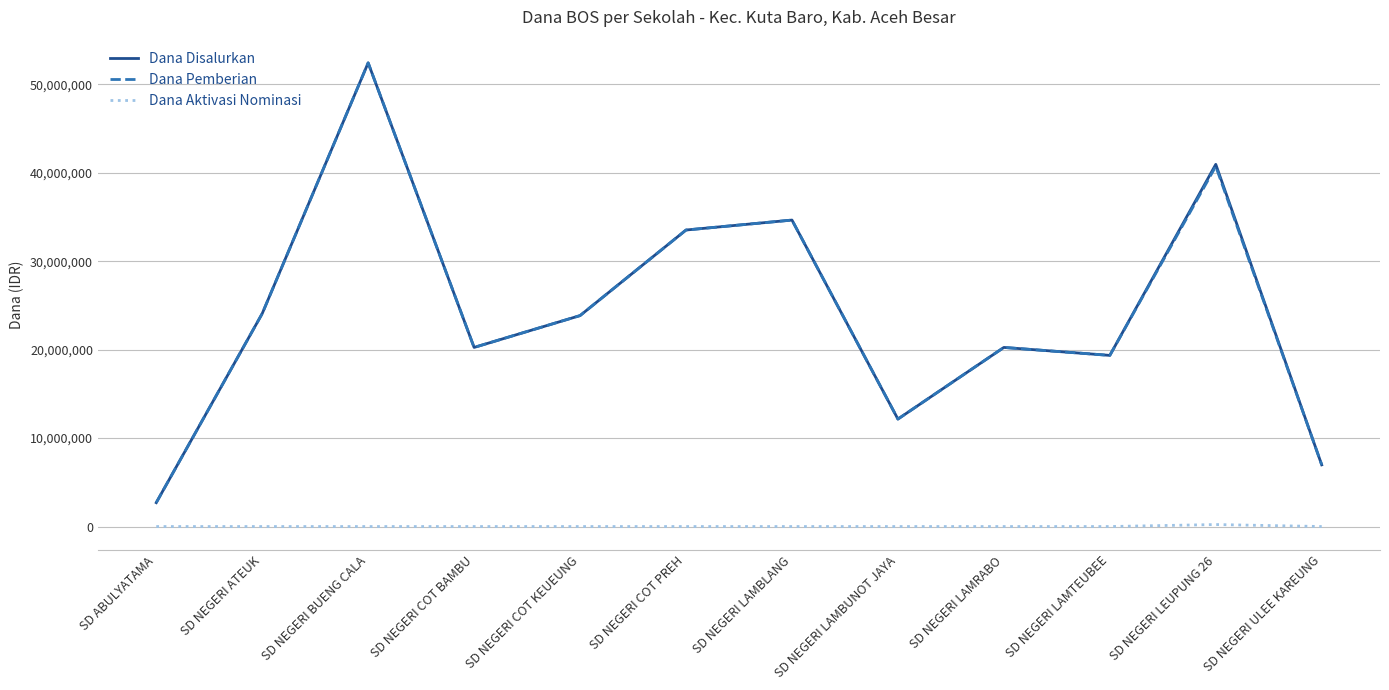

Which series changed the most between SD NEGERI LEUPUNG 26 and SD NEGERI ULEE KAREUNG?

Dana Disalurkan